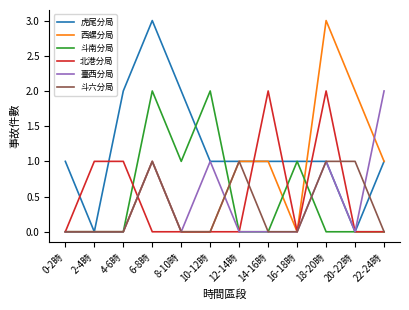

Count the number of data series in this chart.

6